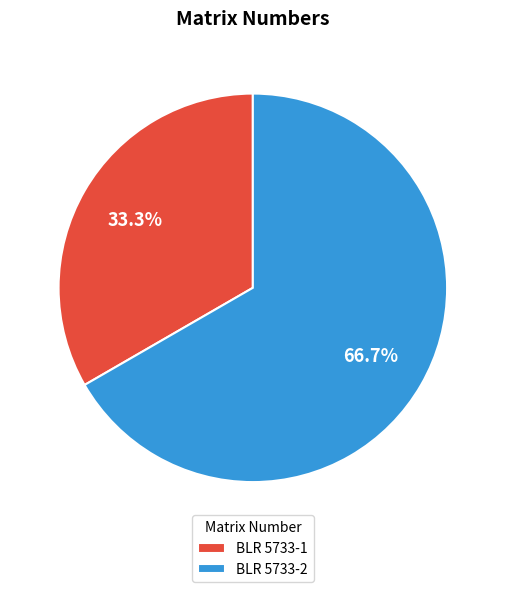

What is the total percentage of BLR 5733-2 and BLR 5733-1?

100.0%